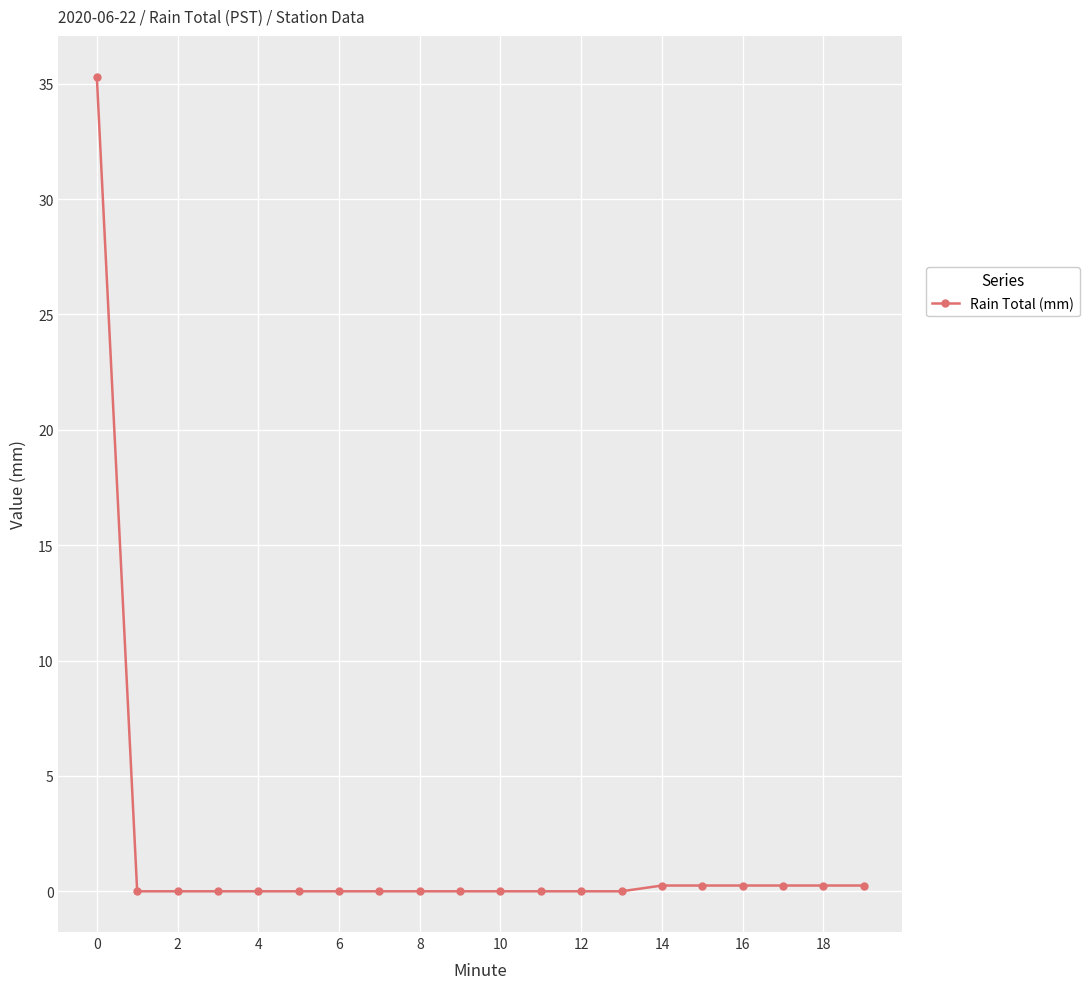

What is the difference between the maximum and minimum values?

35.3